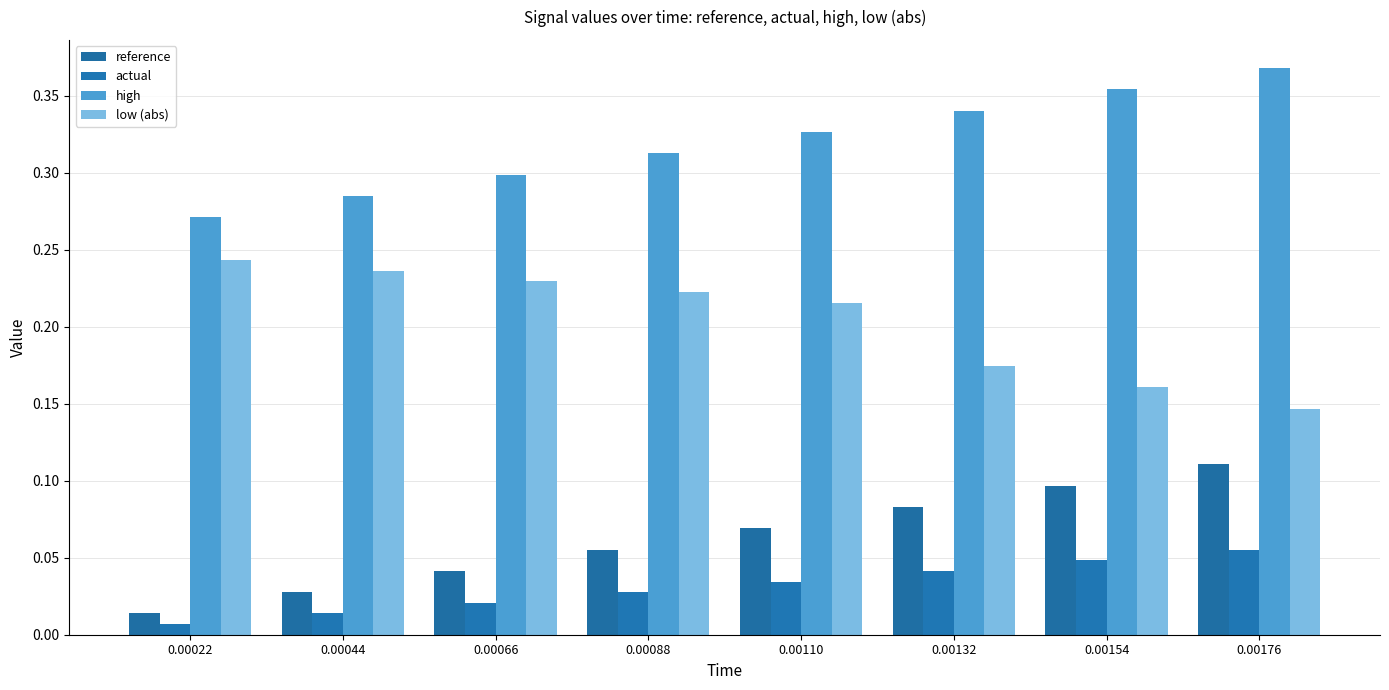

What is the difference between the maximum and minimum values in the high series?

0.1